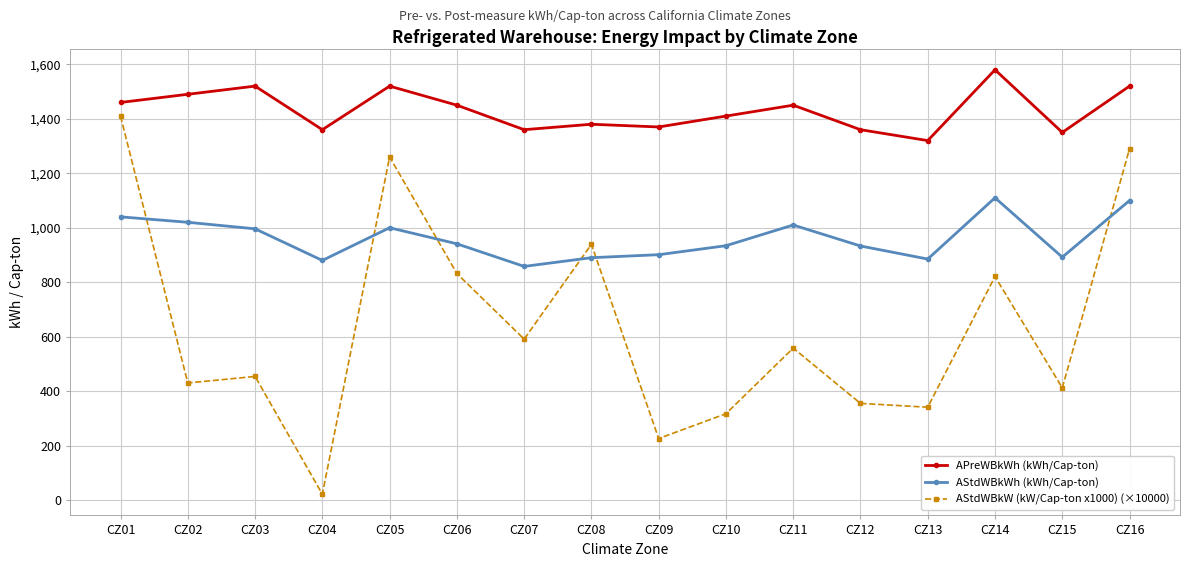

How many times do AStdWBkWh (kWh/Cap-ton) and AStdWBkW (kW/Cap-ton x1000) (×10000) cross each other?

6